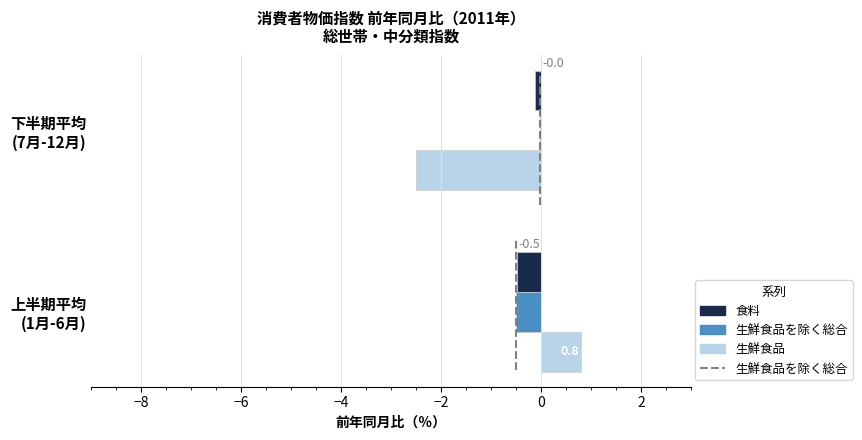

What is the sum of all 食料 values?

-0.6